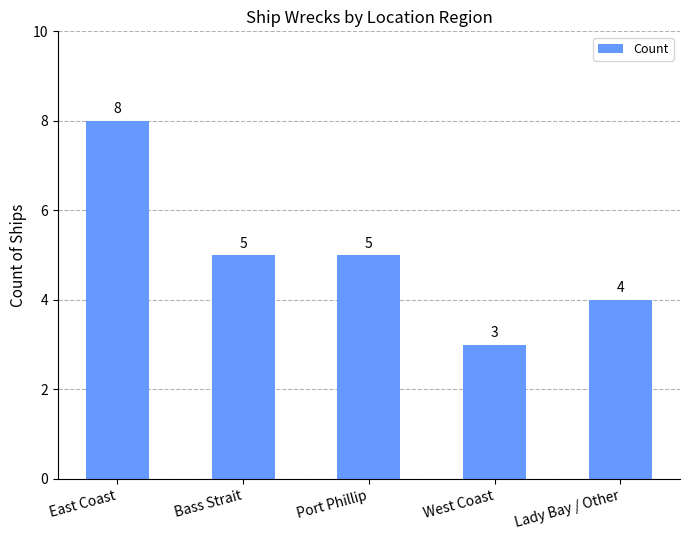

Which label corresponds to the largest value in the chart?

East Coast